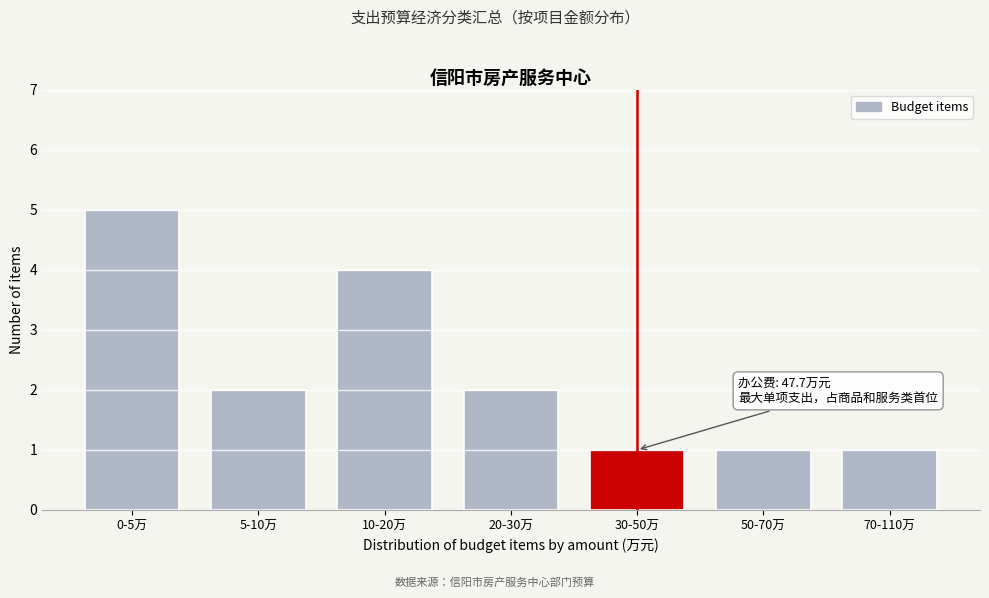

Reading left to right, what are all the values shown in this chart?

5	2	4	2	1	1	1